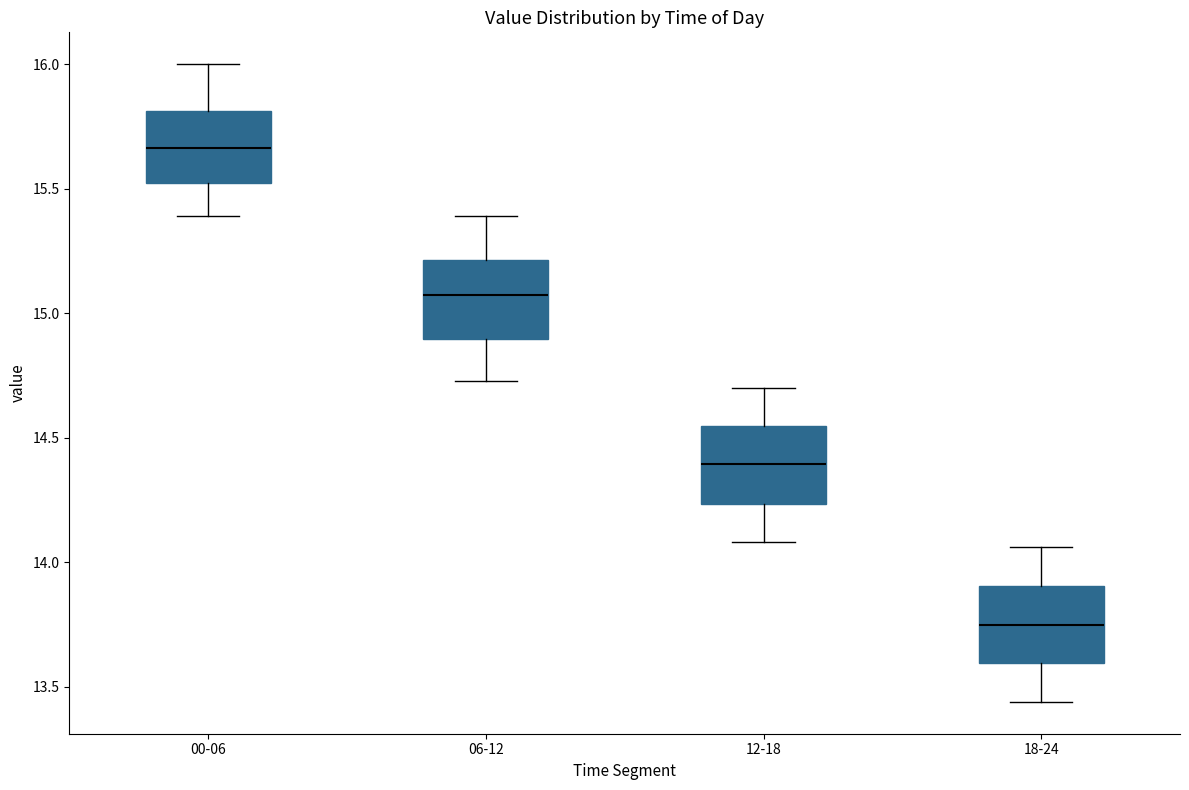

Reading left to right, transcribe this box plot: for each box, give where its median line is, the range the box spans, and where its two whiskers end, as read against the y-axis. The values are not printed on the chart, so give them approximately, as read against the axis.

00-06: median 15.65, box 15.50 to 15.80, whiskers 15.40 to 16.00
06-12: median 15.10, box 14.90 to 15.20, whiskers 14.75 to 15.40
12-18: median 14.40, box 14.25 to 14.55, whiskers 14.10 to 14.70
18-24: median 13.75, box 13.60 to 13.90, whiskers 13.45 to 14.05